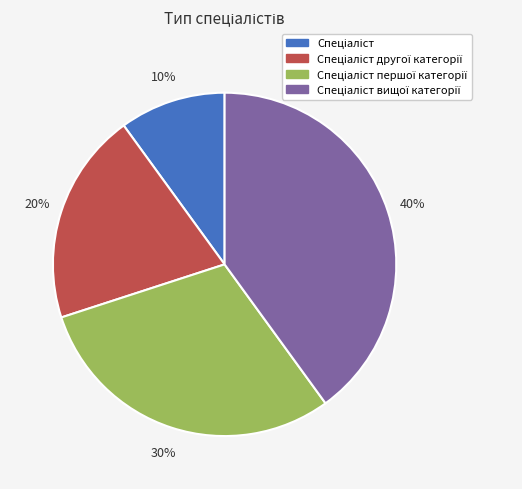

To the nearest percent, what is the difference between the largest and smallest slice percentages?

30%